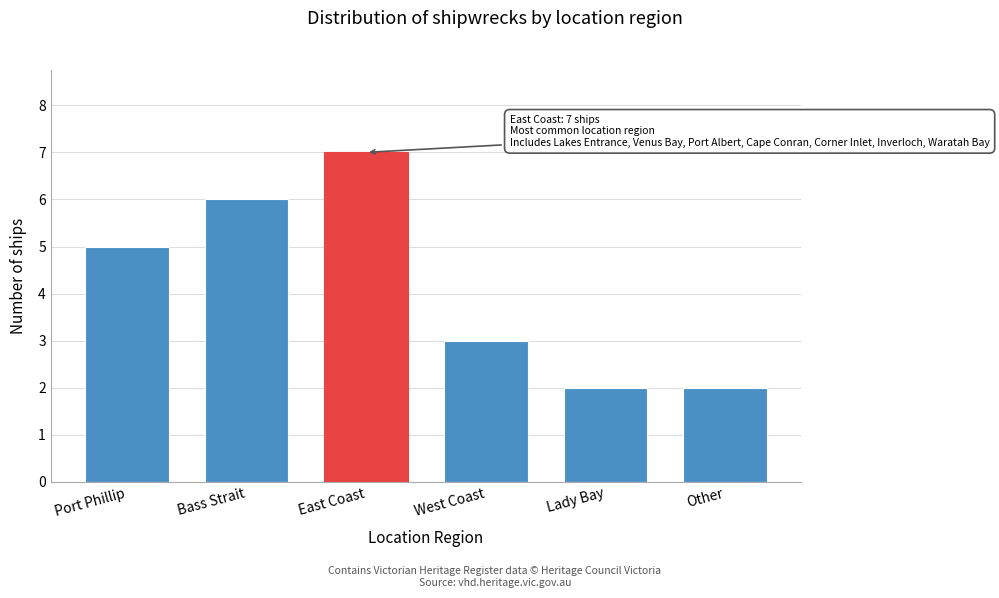

Reading left to right, extract all data points from this chart.

Port Phillip=5	Bass Strait=6	East Coast=7	West Coast=3	Lady Bay=2	Other=2